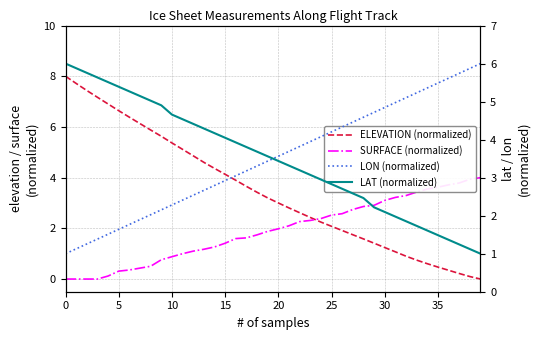

Between which two adjacent categories do SURFACE (normalized) and LAT (normalized) first intersect?

26 and 27